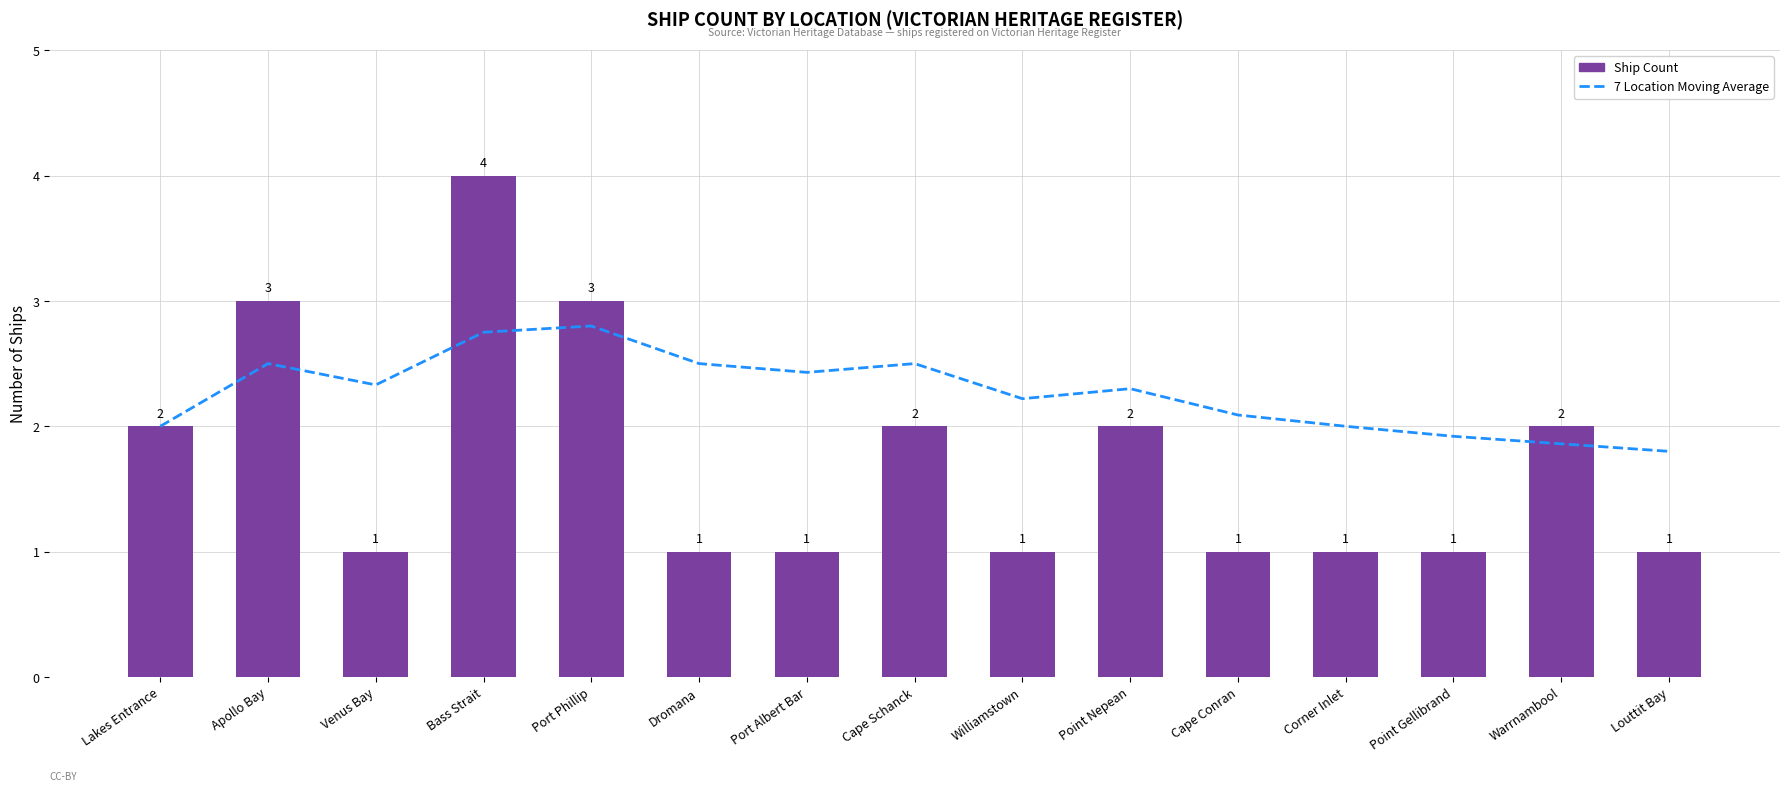

What is the total value across all series at Williamstown?

3.2